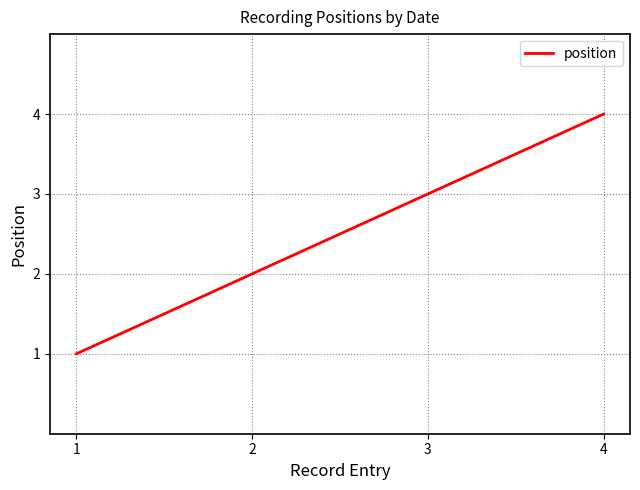

What is the sum of the values at 3 and 4?

7